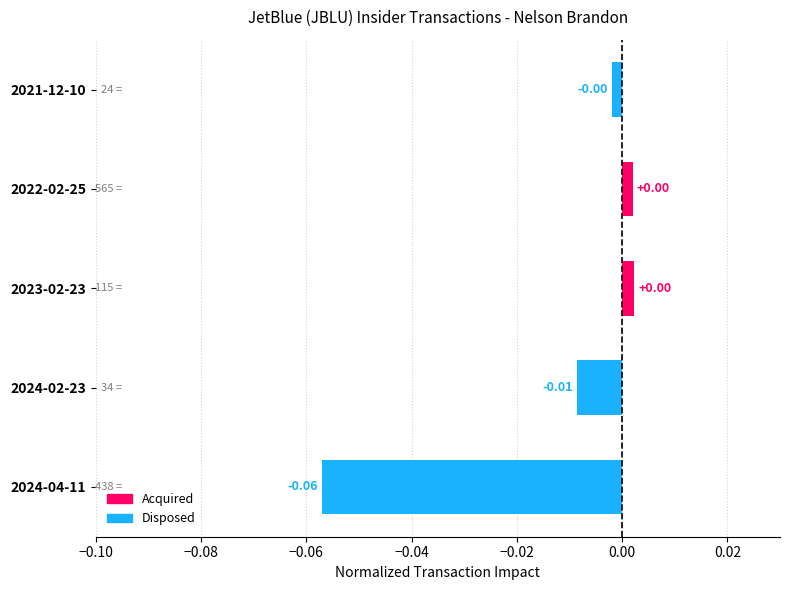

Which has a higher value, 2024-04-11 or 2022-02-25?

2022-02-25